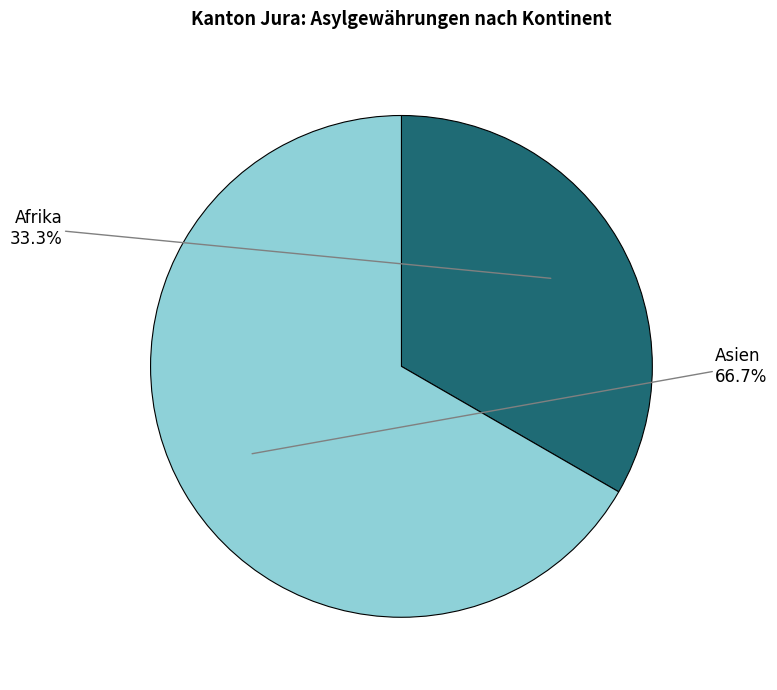

Which slice is the largest?

Asien